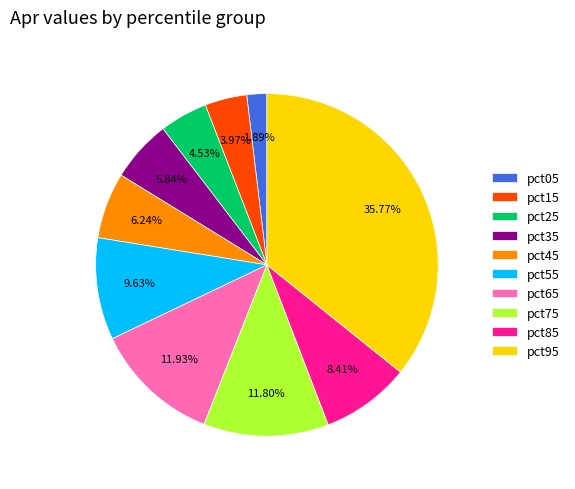

What percentage do pct05 and pct95 together represent?

37.7%